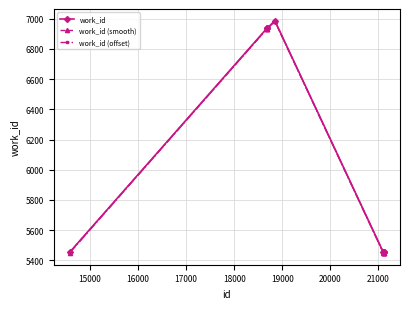

What is the sum of all work_id (smooth) values?

60496.0